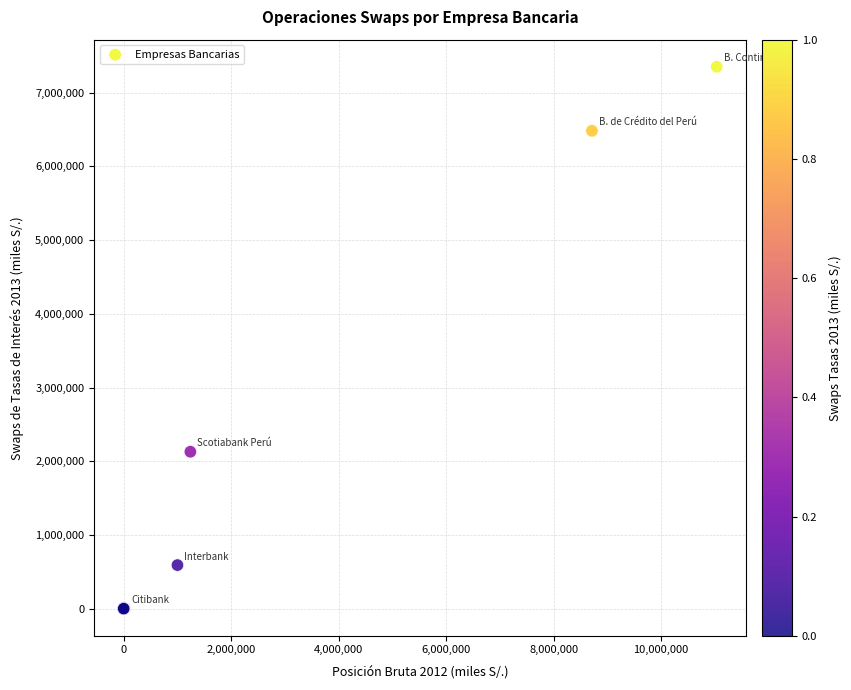

What Y value in the scatter plot is closest to 3676089?

2128551.7